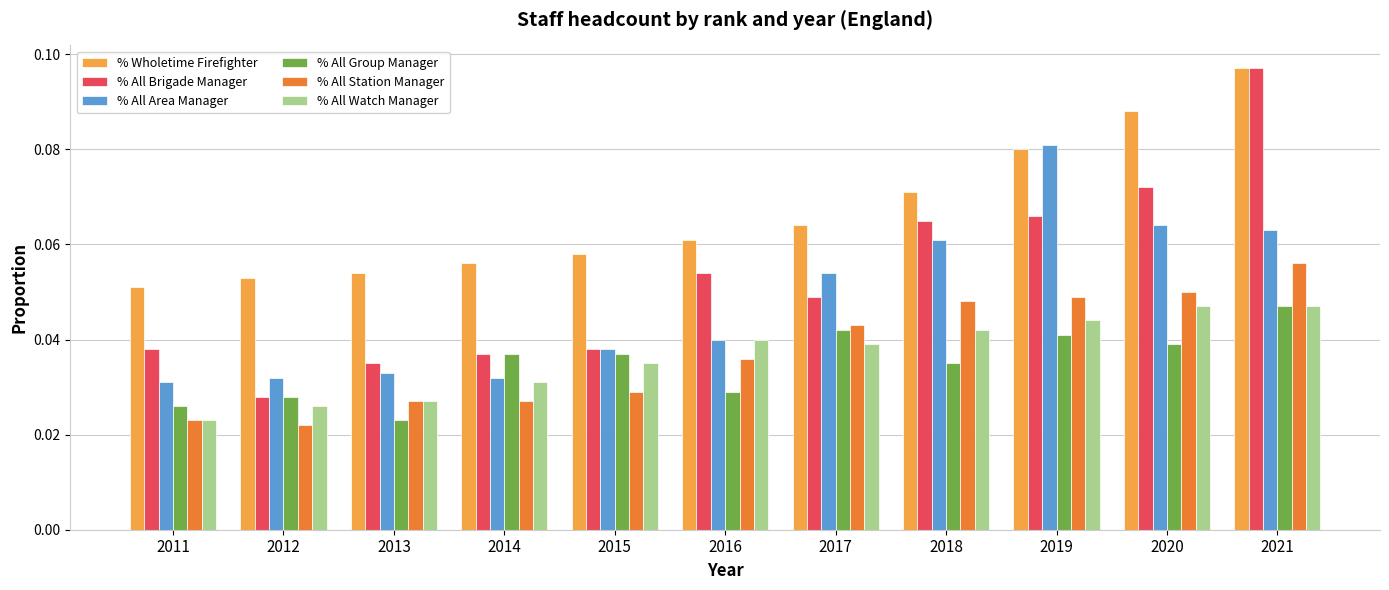

At which label does % All Area Manager reach its peak?

2019